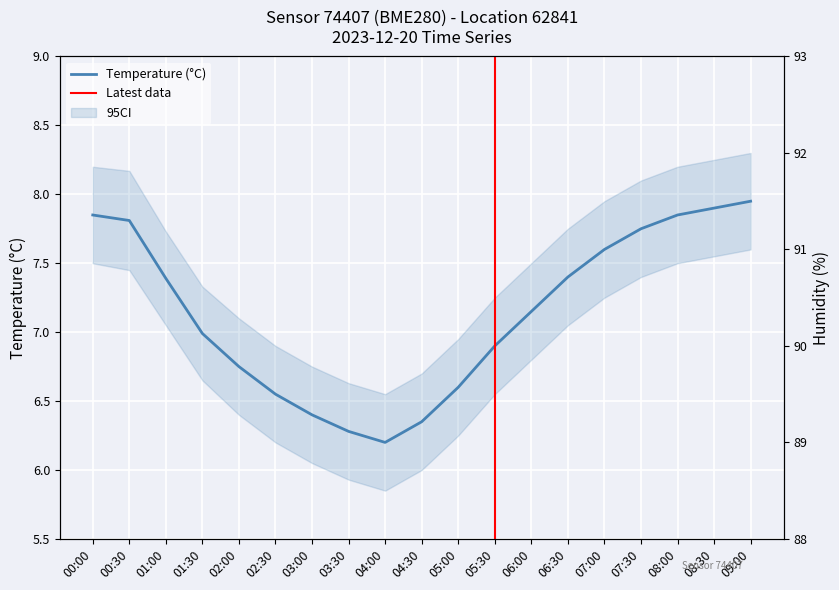

Is it true that Temperature (°C) equals 7.8 at 00:30?

True